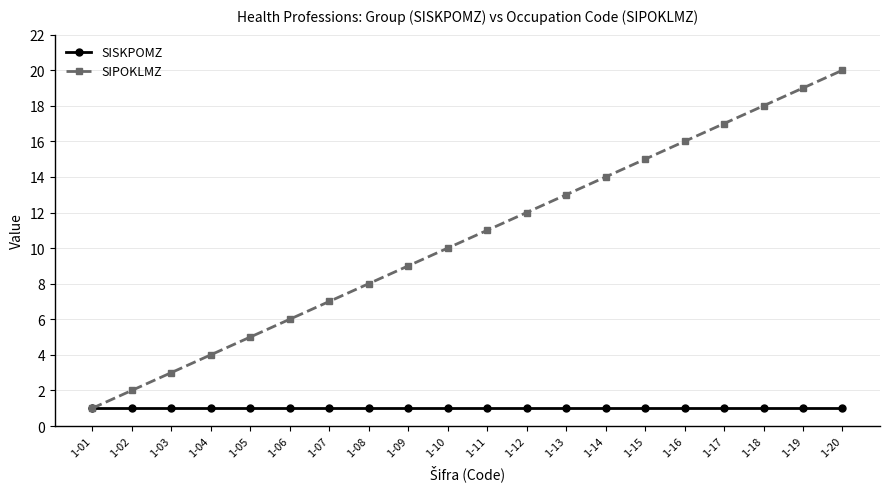

What is the total value across all series at 1-13?

14